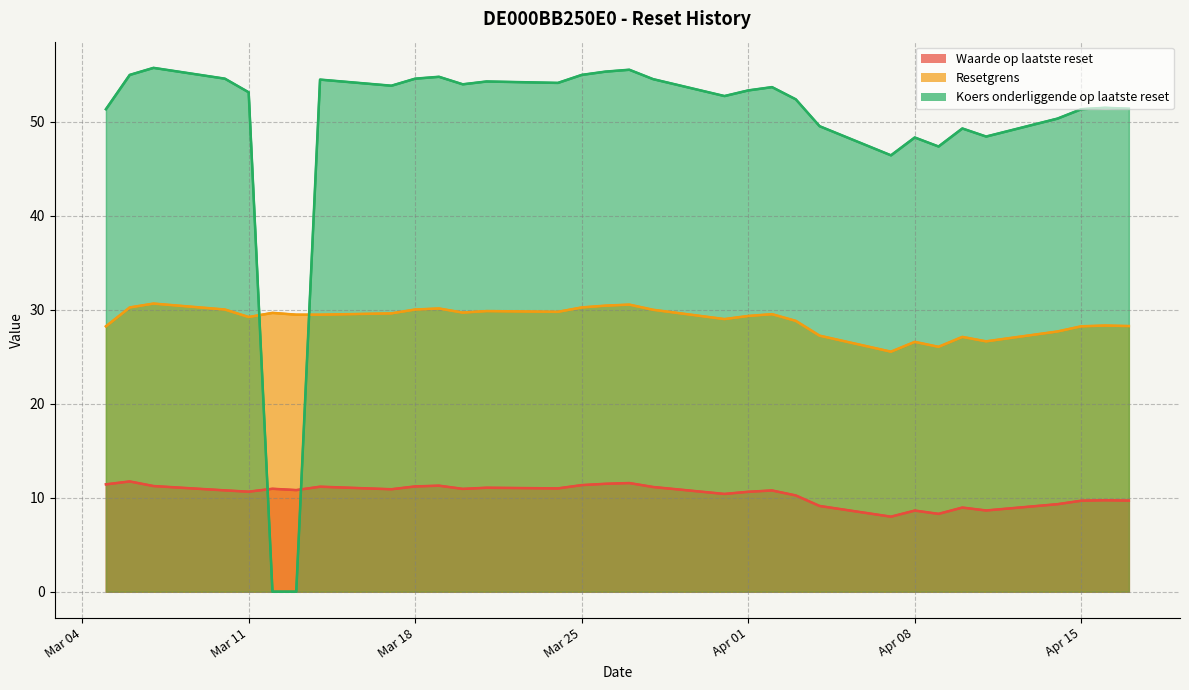

What is the minimum value for Resetgrens?

25.5